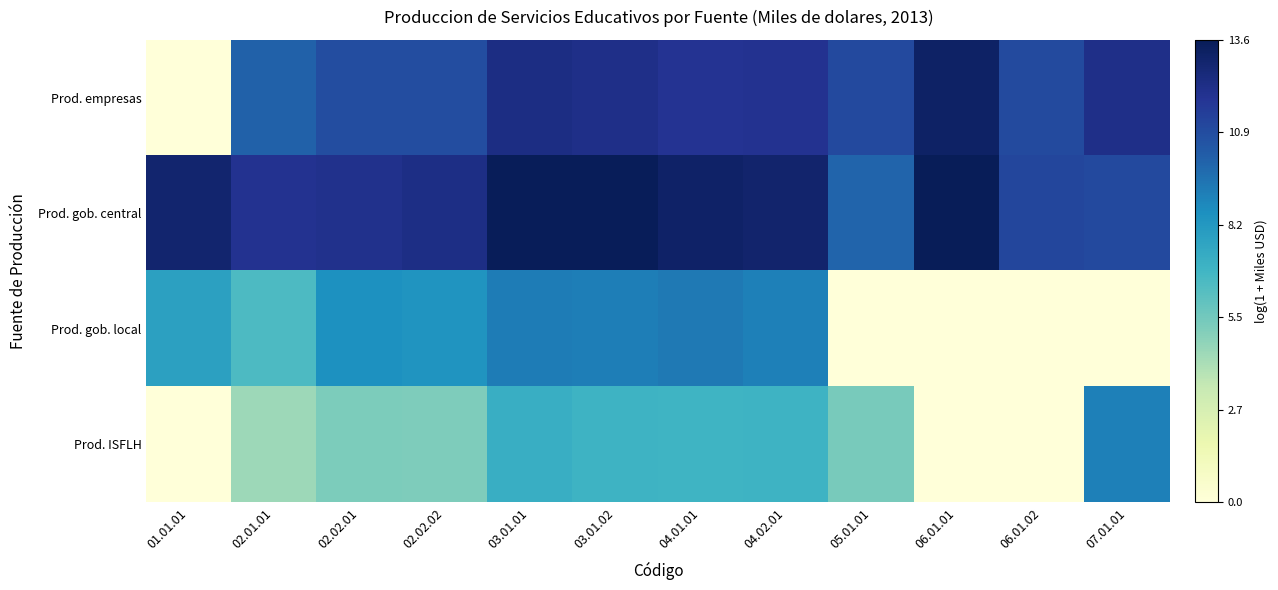

Reading right to left, list all the values displayed in this chart.

Prod. empresas: 07.01.01=12.2	06.01.02=11.0	06.01.01=13.2	05.01.01=11.1	04.02.01=12.0	04.01.01=12.0	03.01.02=12.3	03.01.01=12.4	02.02.02=10.9	02.02.01=10.9	02.01.01=10.1	01.01.01=0.0
Prod. gob. central: 07.01.01=11.1	06.01.02=11.2	06.01.01=13.6	05.01.01=10.0	04.02.01=13.0	04.01.01=13.2	03.01.02=13.6	03.01.01=13.6	02.02.02=12.3	02.02.01=12.1	02.01.01=12.0	01.01.01=13.0
Prod. gob. local: 07.01.01=0.0	06.01.02=0.0	06.01.01=0.0	05.01.01=0.0	04.02.01=9.1	04.01.01=9.3	03.01.02=9.1	03.01.01=9.2	02.02.02=8.3	02.02.01=8.5	02.01.01=6.5	01.01.01=7.8
Prod. ISFLH: 07.01.01=9.1	06.01.02=0.0	06.01.01=0.0	05.01.01=5.3	04.02.01=6.9	04.01.01=6.9	03.01.02=6.9	03.01.01=7.1	02.02.02=5.2	02.02.01=5.2	02.01.01=4.4	01.01.01=0.0